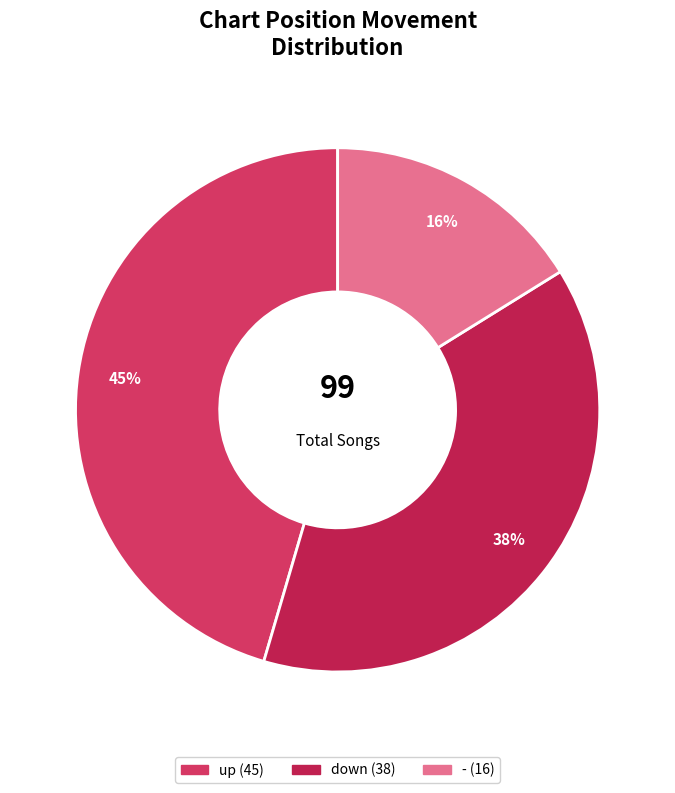

To the nearest percent, what portion does - represent?

16%